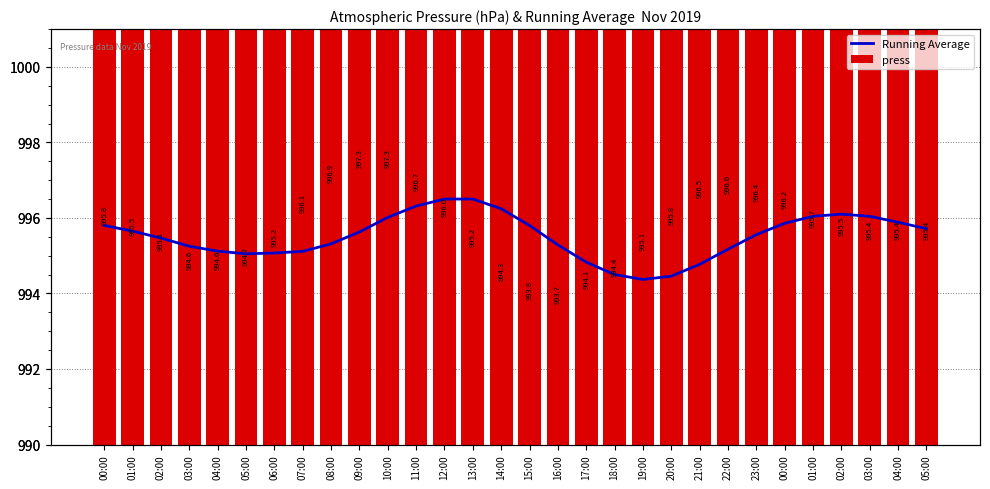

What is the highest value of the press series?

997.3